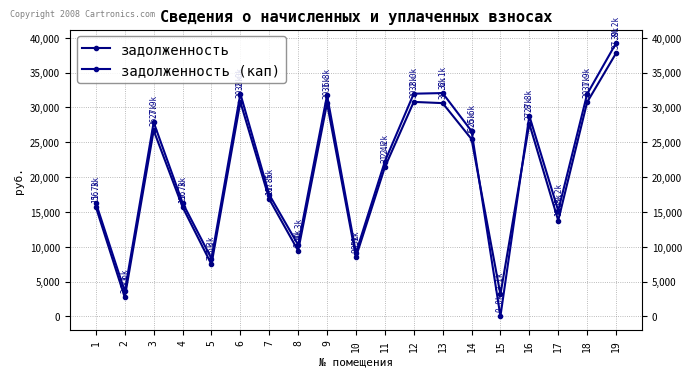

List the series in order of their overall mean, highest first.

задолженность (кап), задолженность